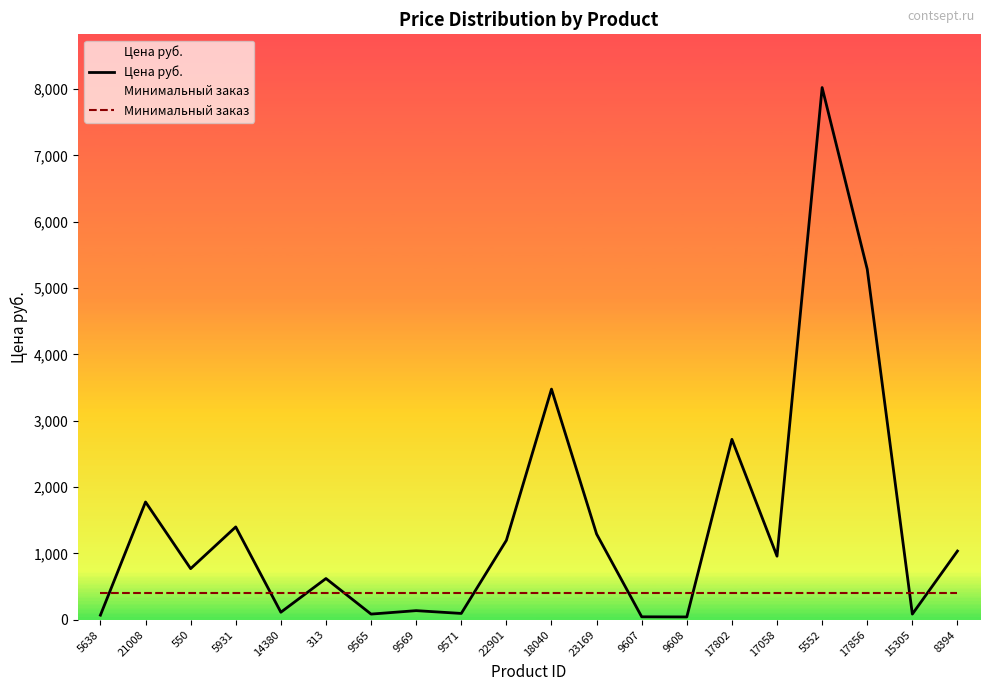

What are all the series names shown in the legend?

Цена руб., Минимальный заказ